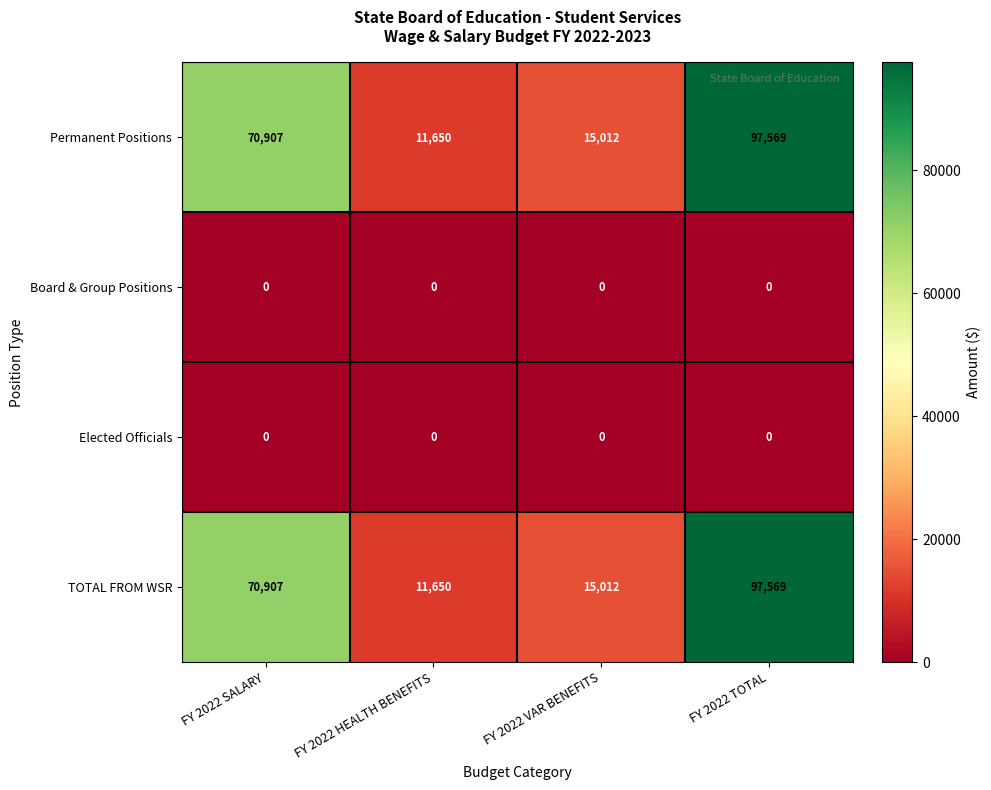

What is the total value across all series at FY 2022 SALARY?

141814